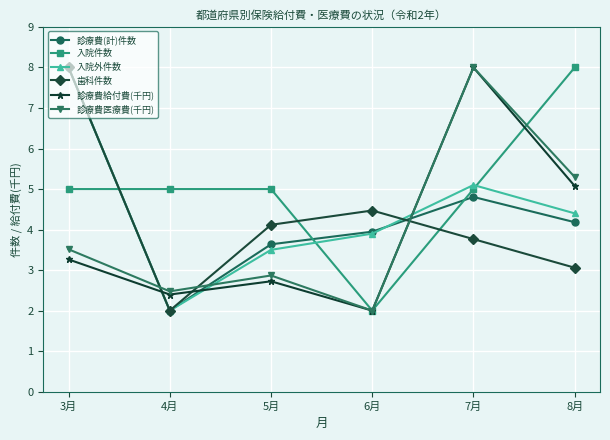

Is it true that 歯科件数 equals 4.2 at 8月?

False